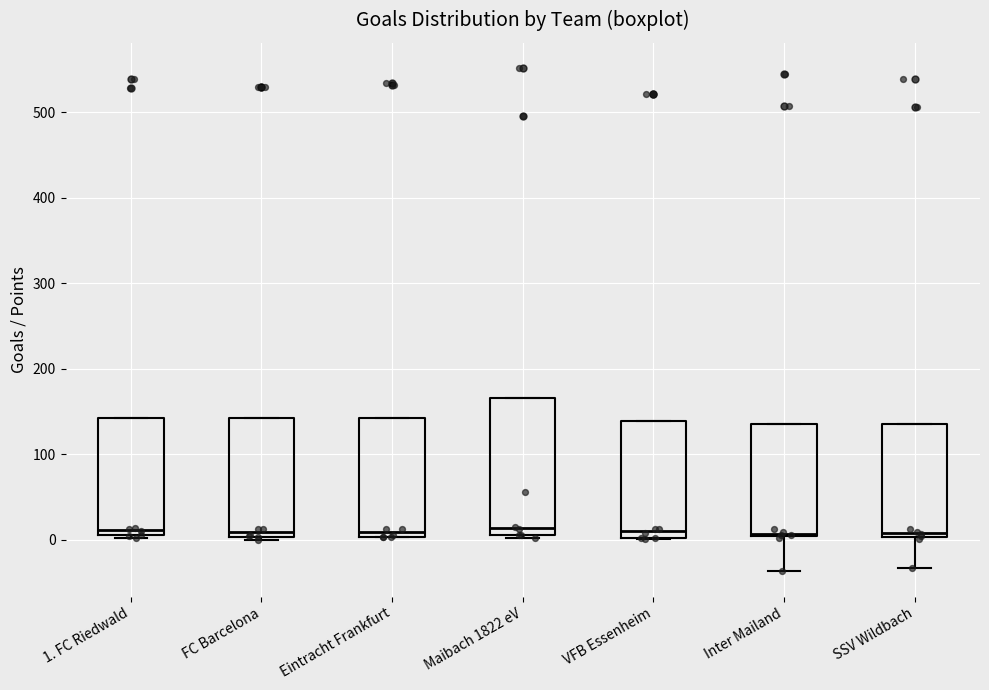

Comparing the boxes themselves (not the whiskers), which one is the tallest?

Maibach 1822 eV